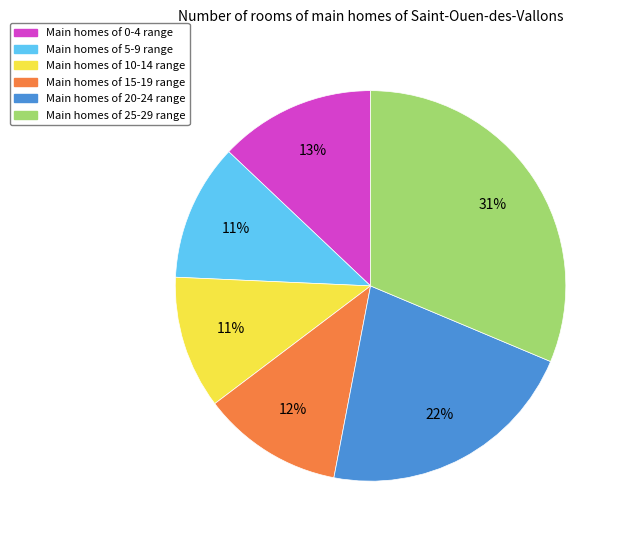

To the nearest percent, what is the average slice percentage?

17%